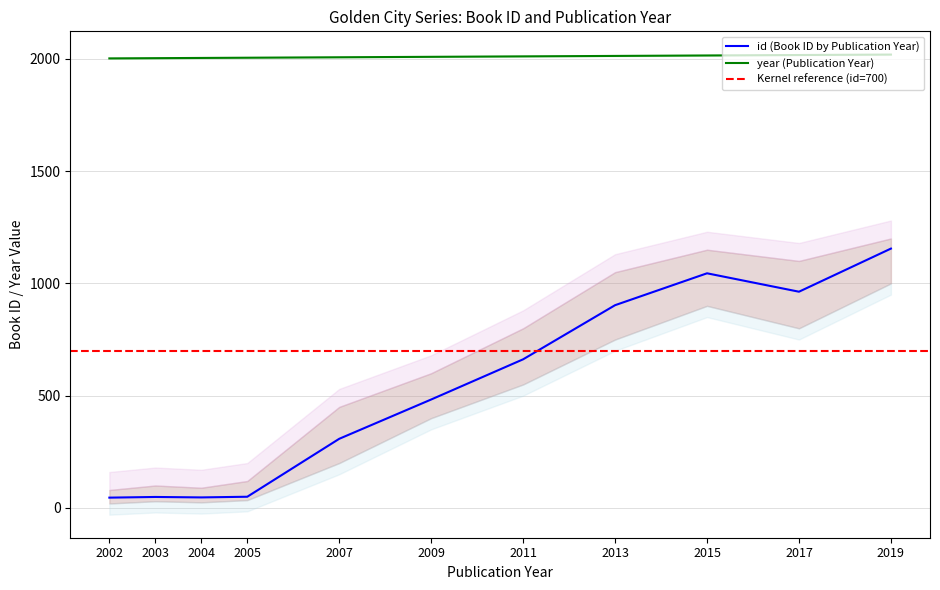

What is the total value across all series at 2002?

2048